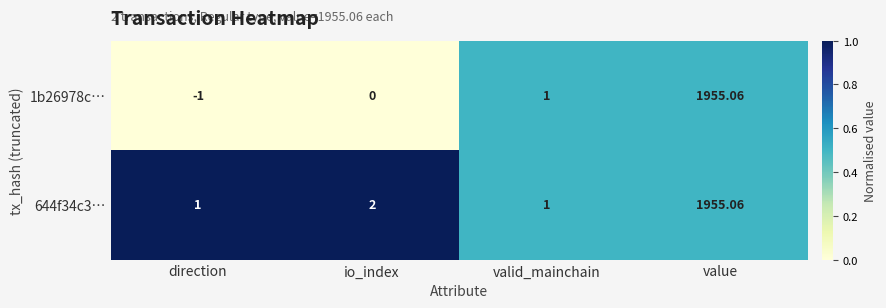

At which category is the sum across all series the highest?

value